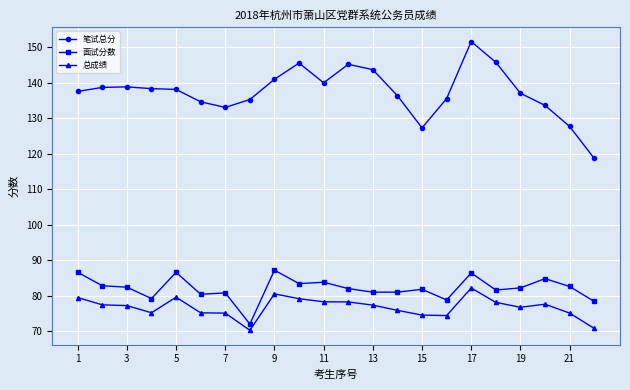

True or false: 笔试总分 has more than 2 interior local peaks.

True